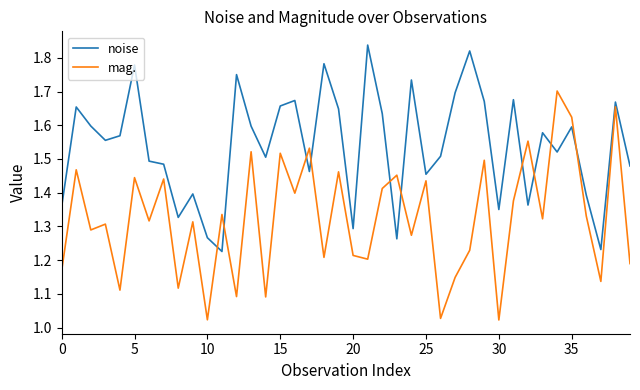

Which series has the widest spread of values?

mag.